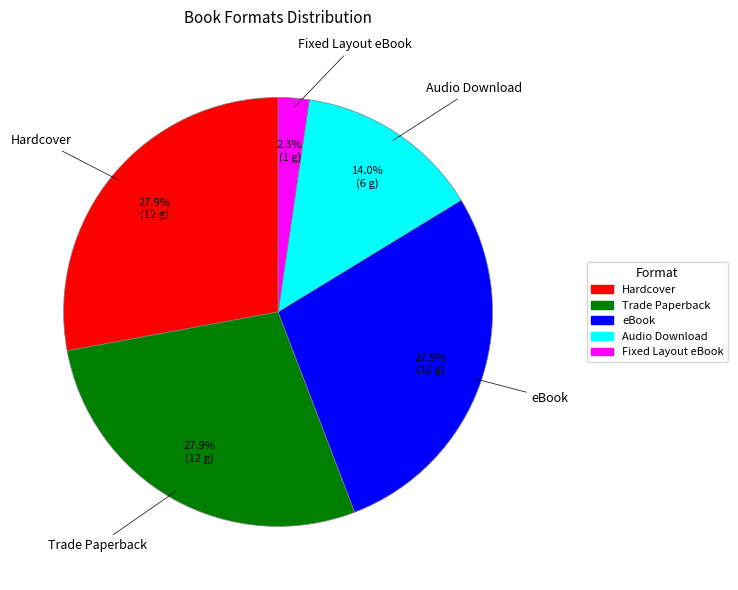

Which slice is the smallest?

Fixed Layout eBook